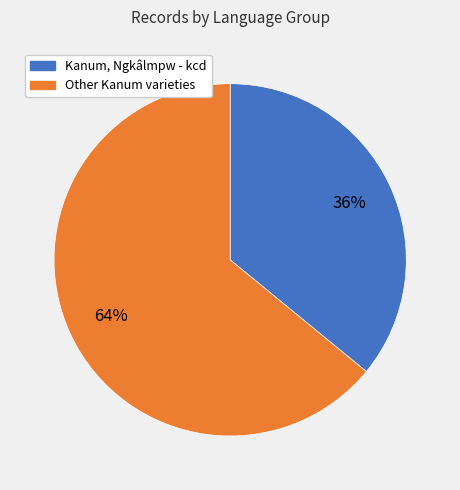

To the nearest percent, what is the difference between the largest and smallest slice percentages?

28%